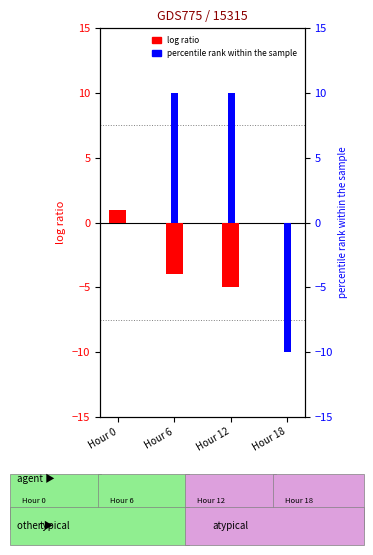

What are all the series names shown in the legend?

log ratio, percentile rank within the sample